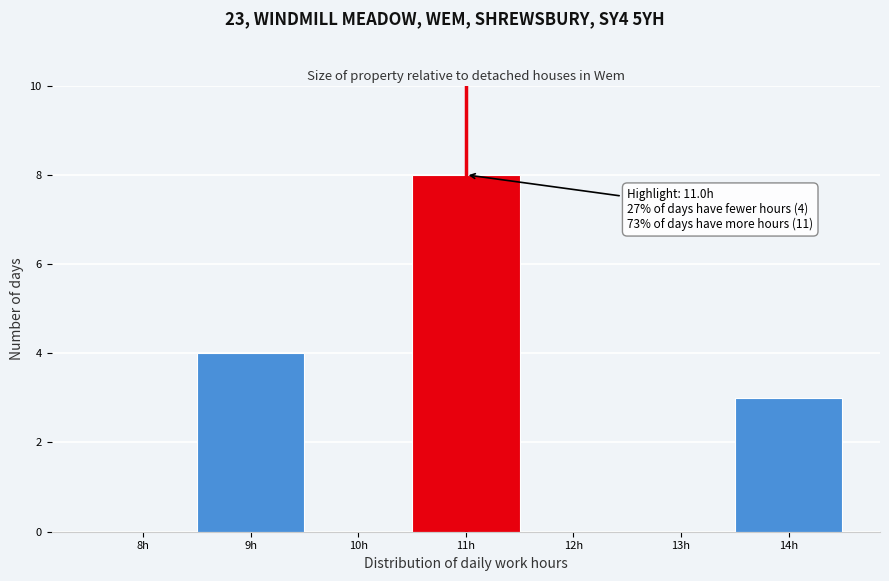

Reading left to right, extract all data points from this chart.

8h=0	9h=4	10h=0	11h=8	12h=0	13h=0	14h=3